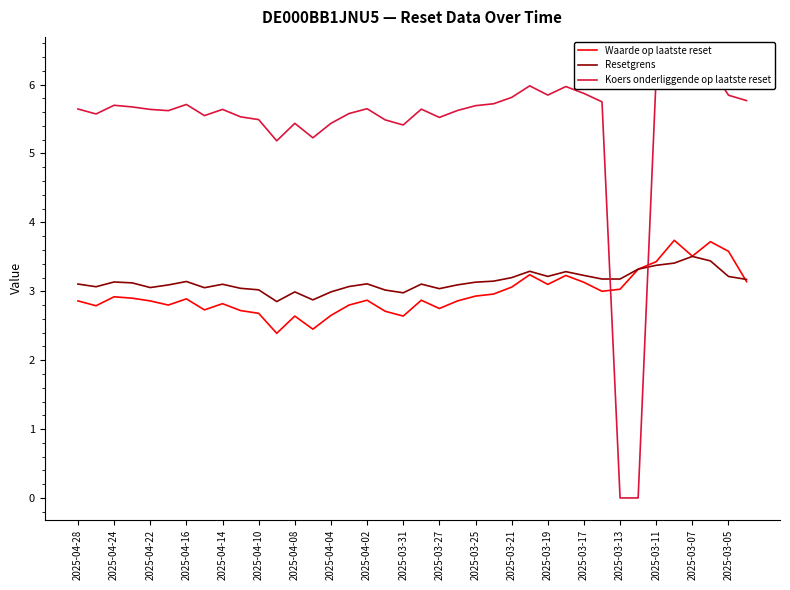

How many lines are shown in the chart?

3